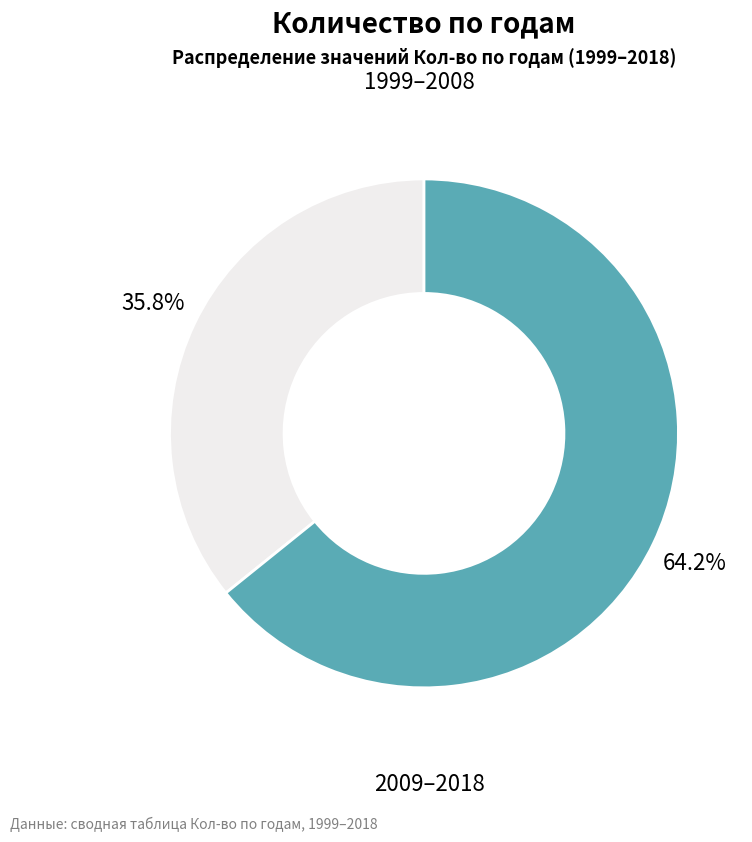

Is there a majority slice in this chart?

Yes